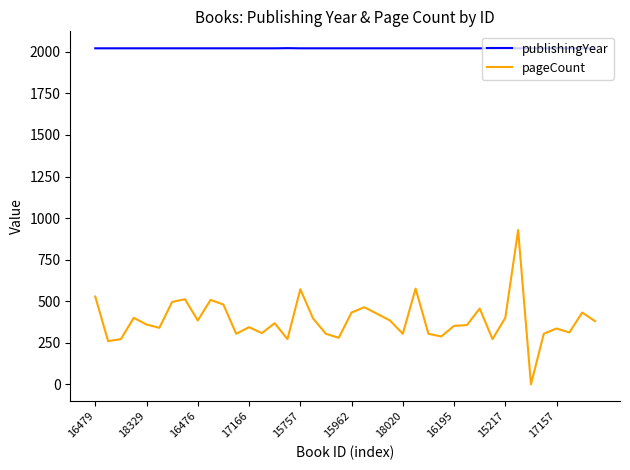

Which series has the largest range (max minus min)?

pageCount